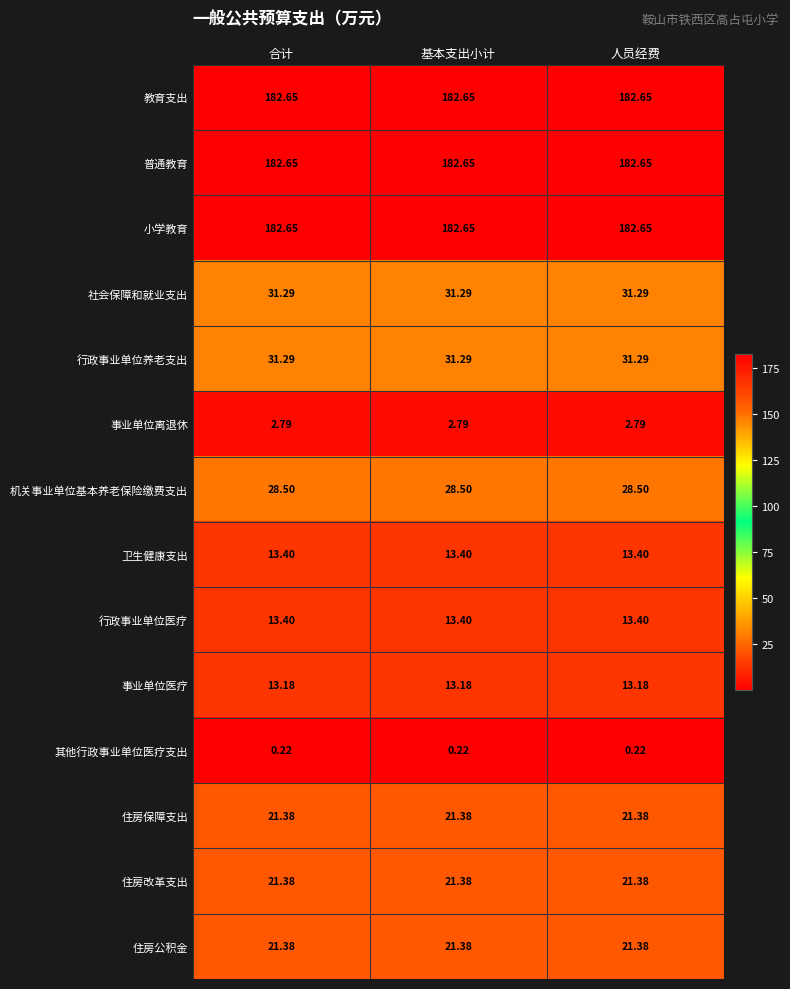

Is the value of 行政事业单位养老支出 at 基本支出小计 greater than the value of 行政事业单位医疗 at 合计?

Yes